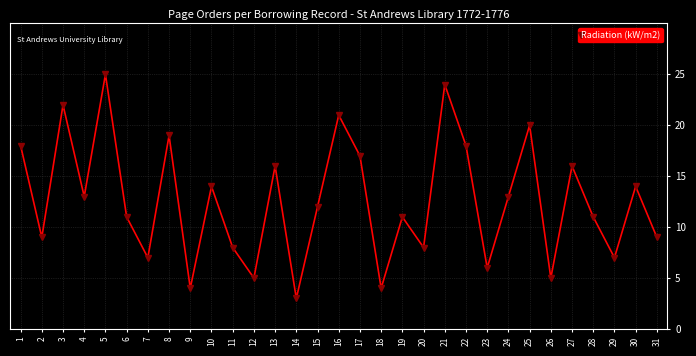

How many series are shown in this chart?

1